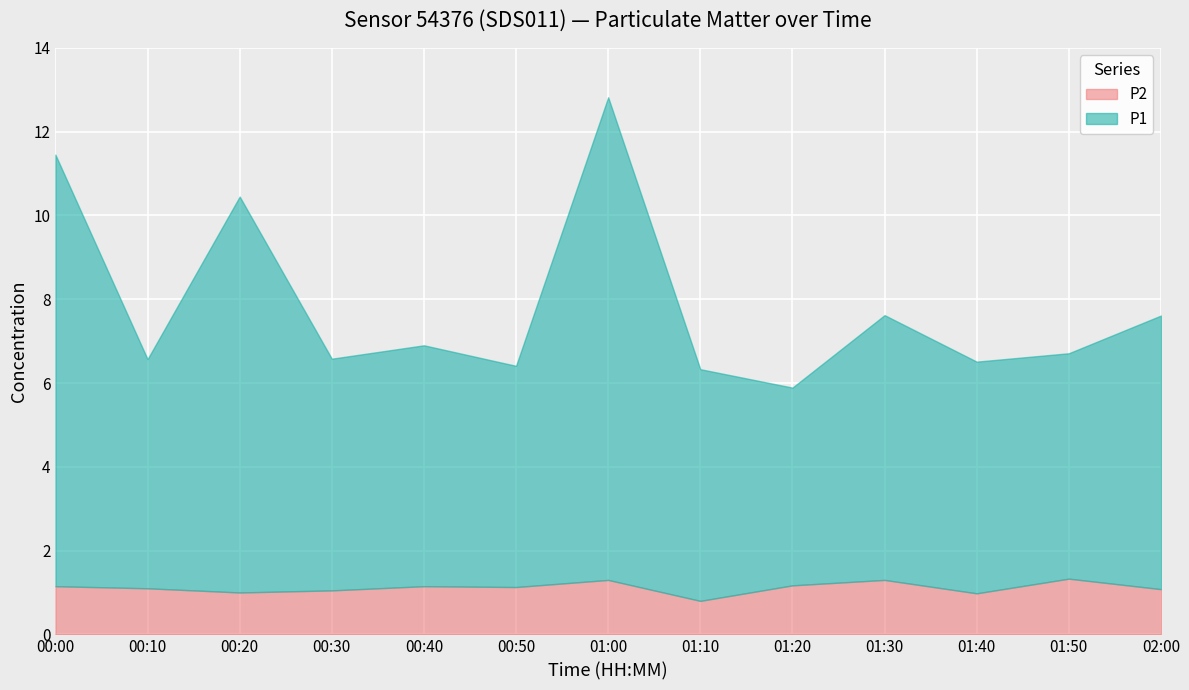

True or false: P2 and P1 cross at least once.

False